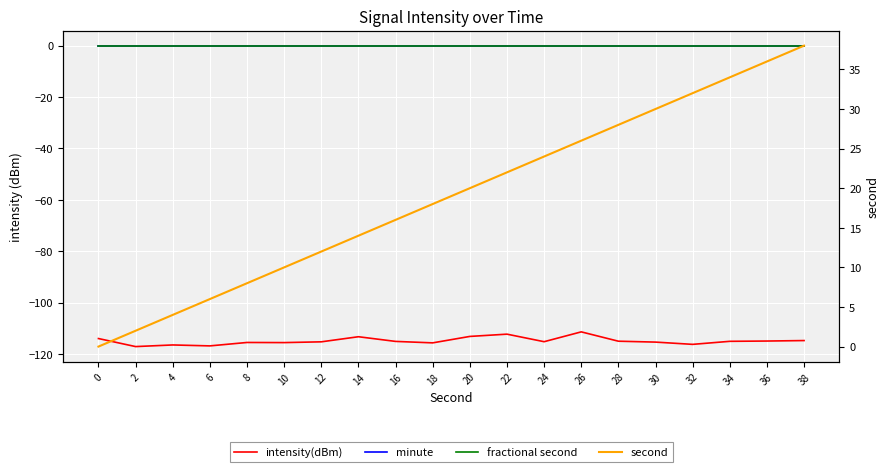

At how many categories does at least one series exceed -44?

20